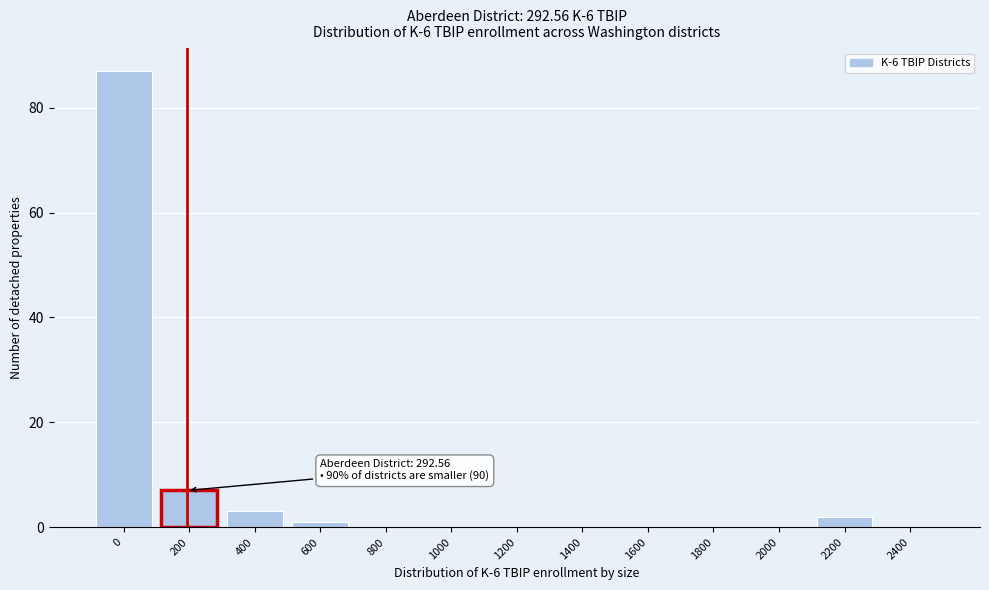

Reading right to left, what are all the values shown in this chart?

2400=0	2200=2	2000=0	1800=0	1600=0	1400=0	1200=0	1000=0	800=0	600=1	400=3	200=7	0=87